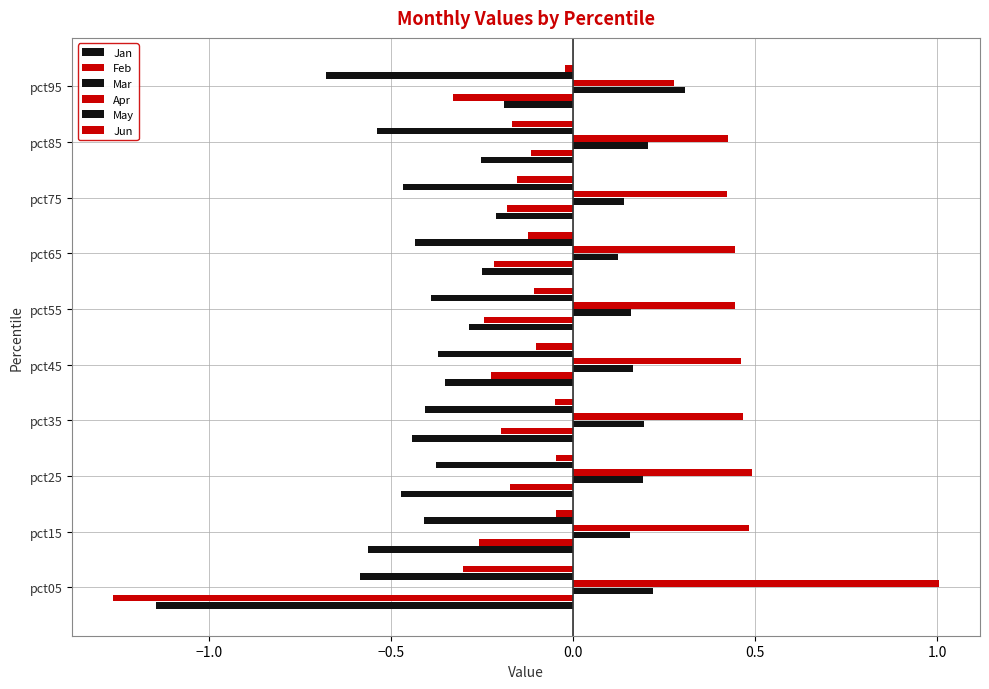

What is the maximum value shown in the chart?

1.0